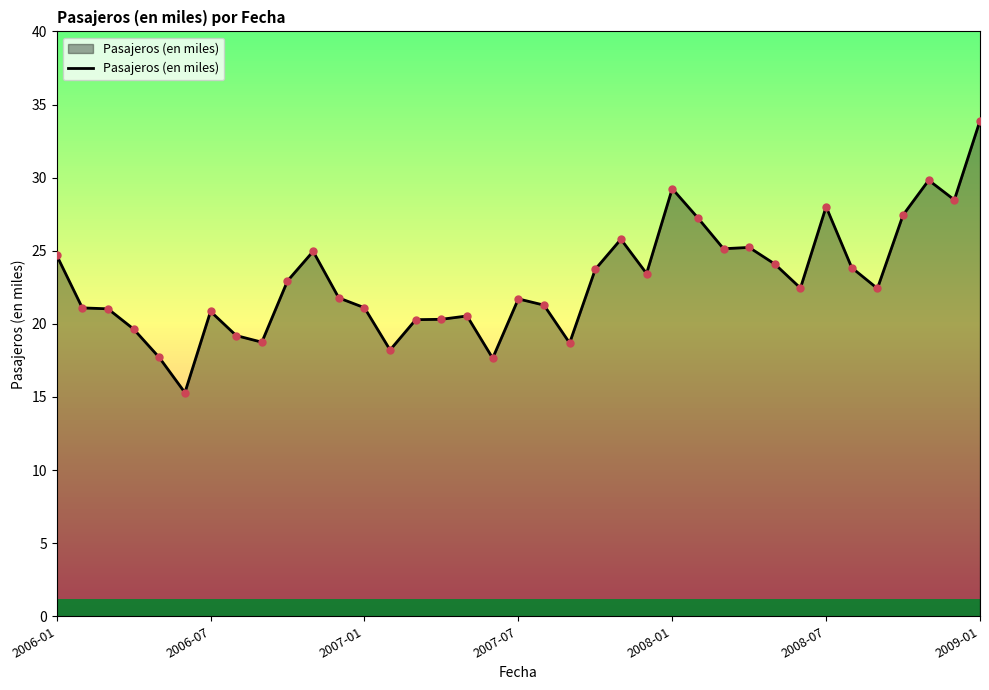

How many data points are less than 22?

18